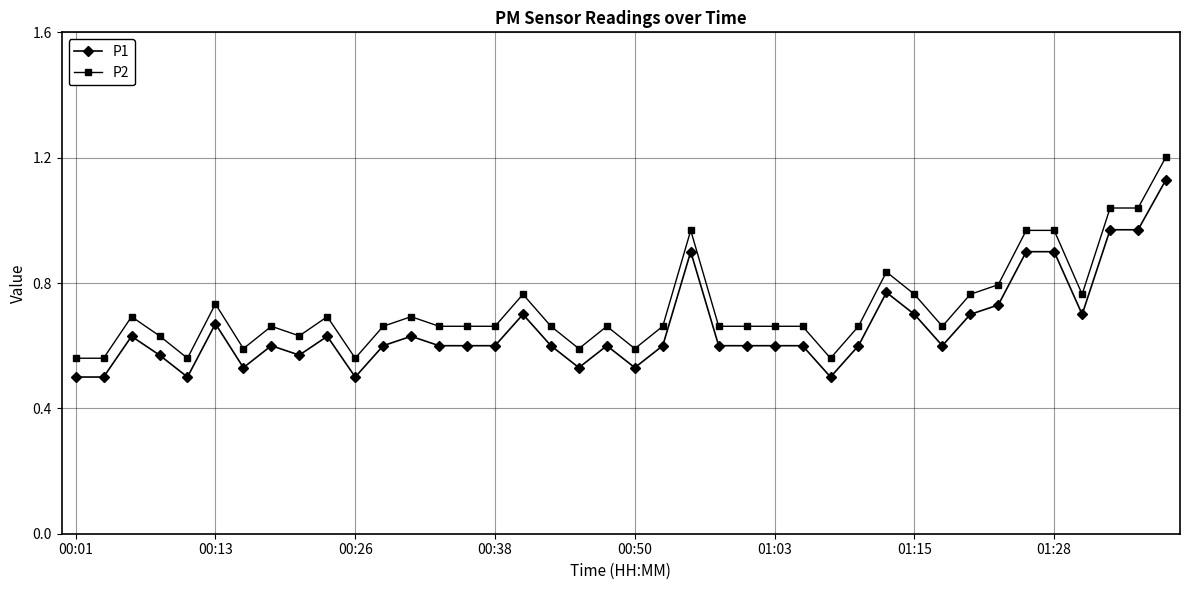

True or false: P1 and P2 cross at least once.

False